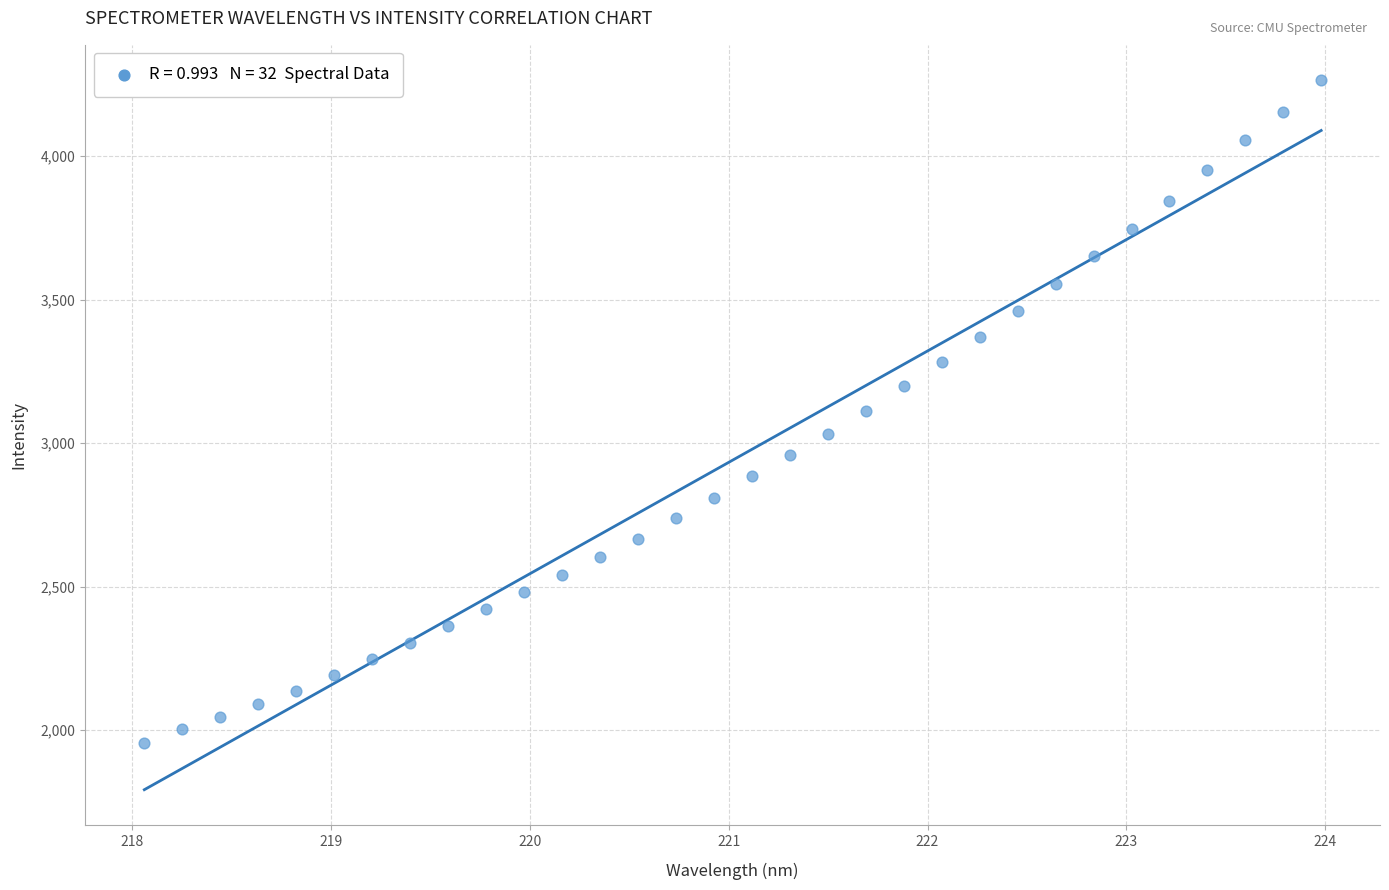

What is the range of Y values (max minus min)?

2310.6